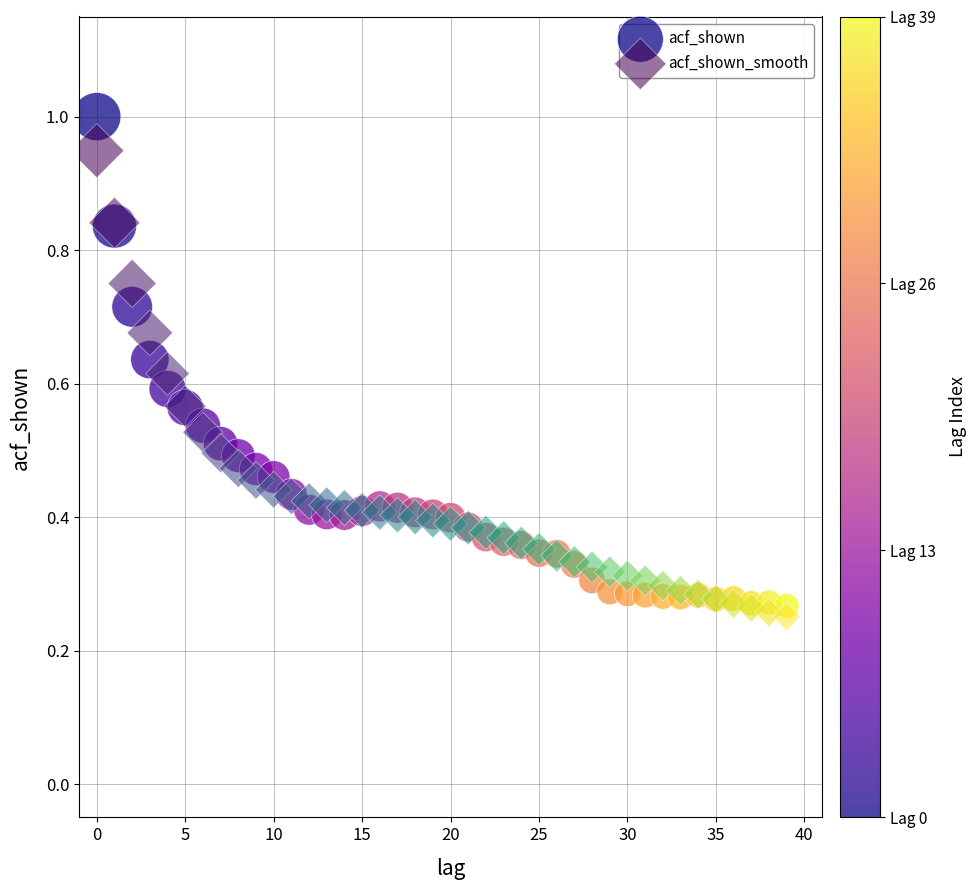

Which series reaches the maximum Y coordinate?

acf_shown